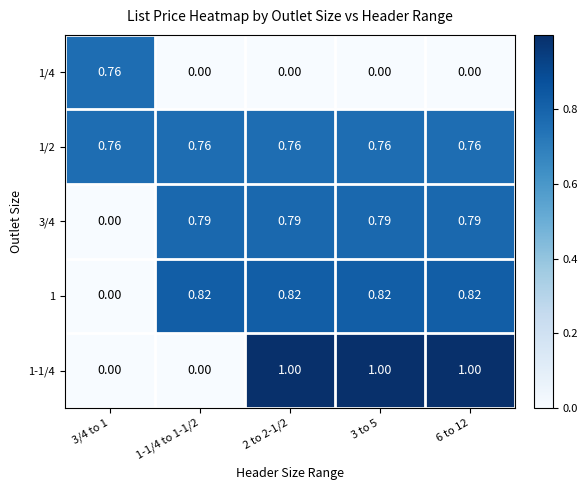

Is the value of 3/4 at 1-1/4 to 1-1/2 greater than the value of 1/2 at 2 to 2-1/2?

Yes